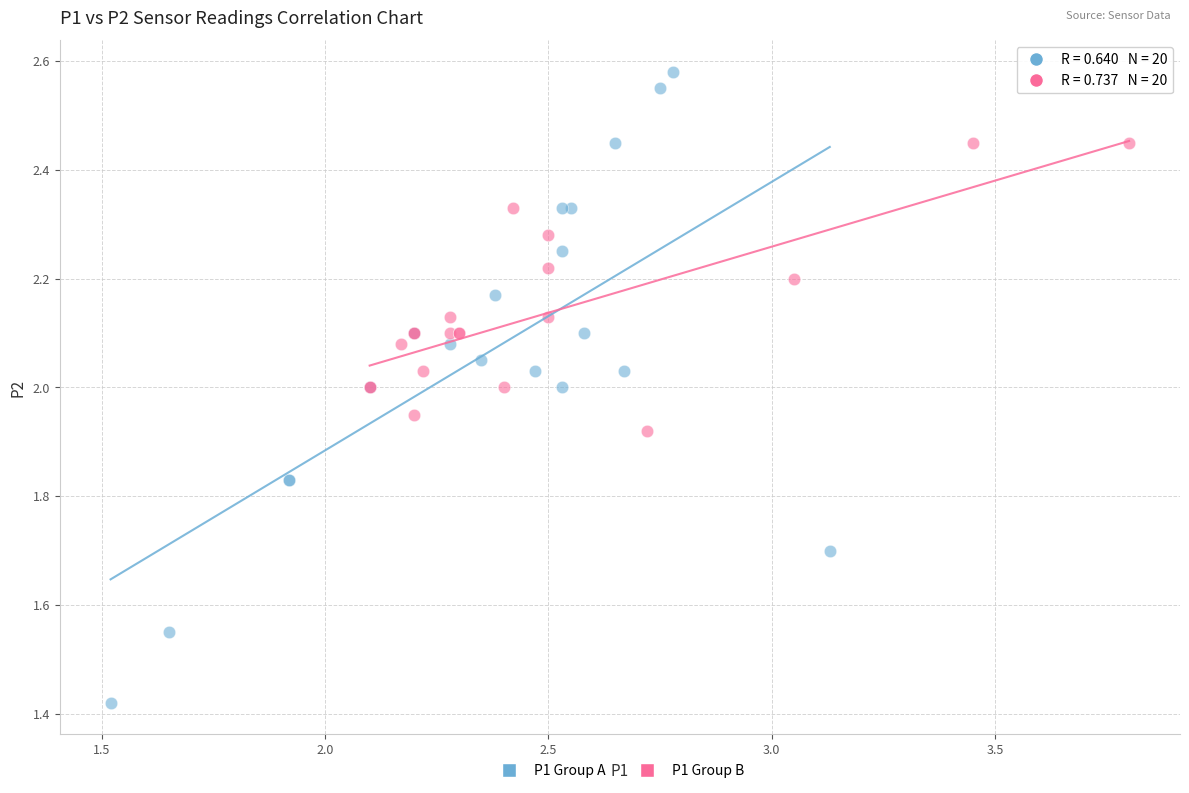

Which series has the largest Y range (max minus min)?

P1 Group A